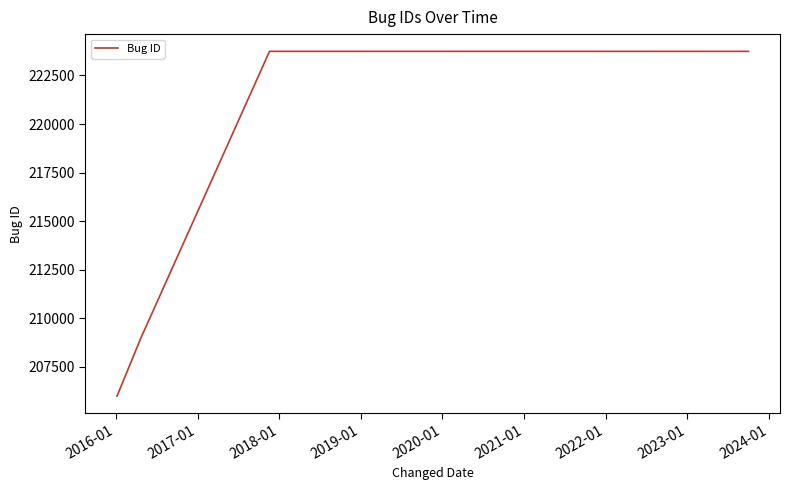

What is the maximum value shown in the chart?

223742